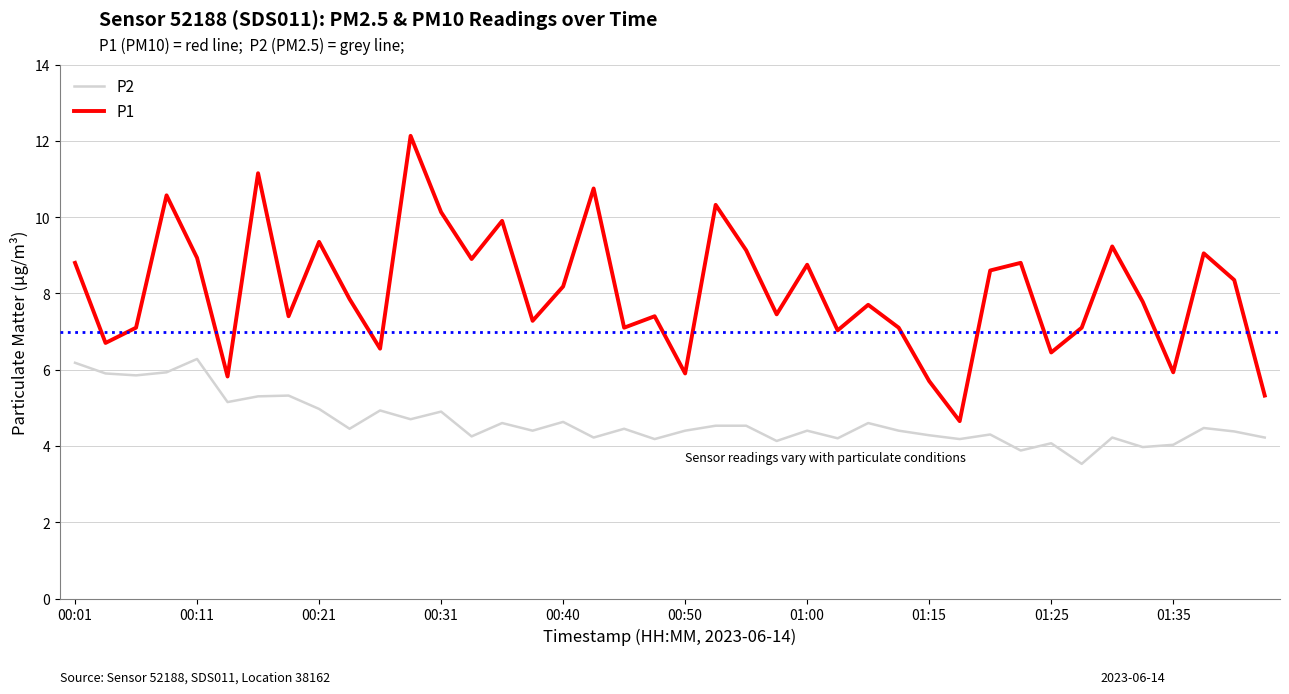

True or false: P2 and P1 intersect in this chart.

False